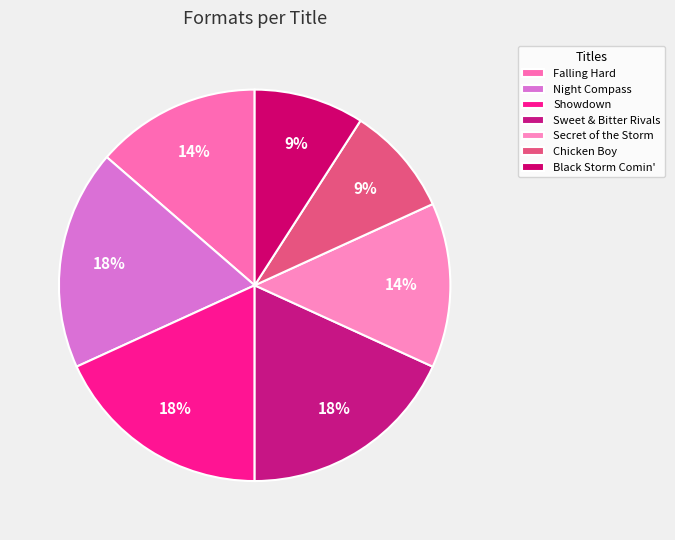

Is there any slice that represents more than half of the pie?

No